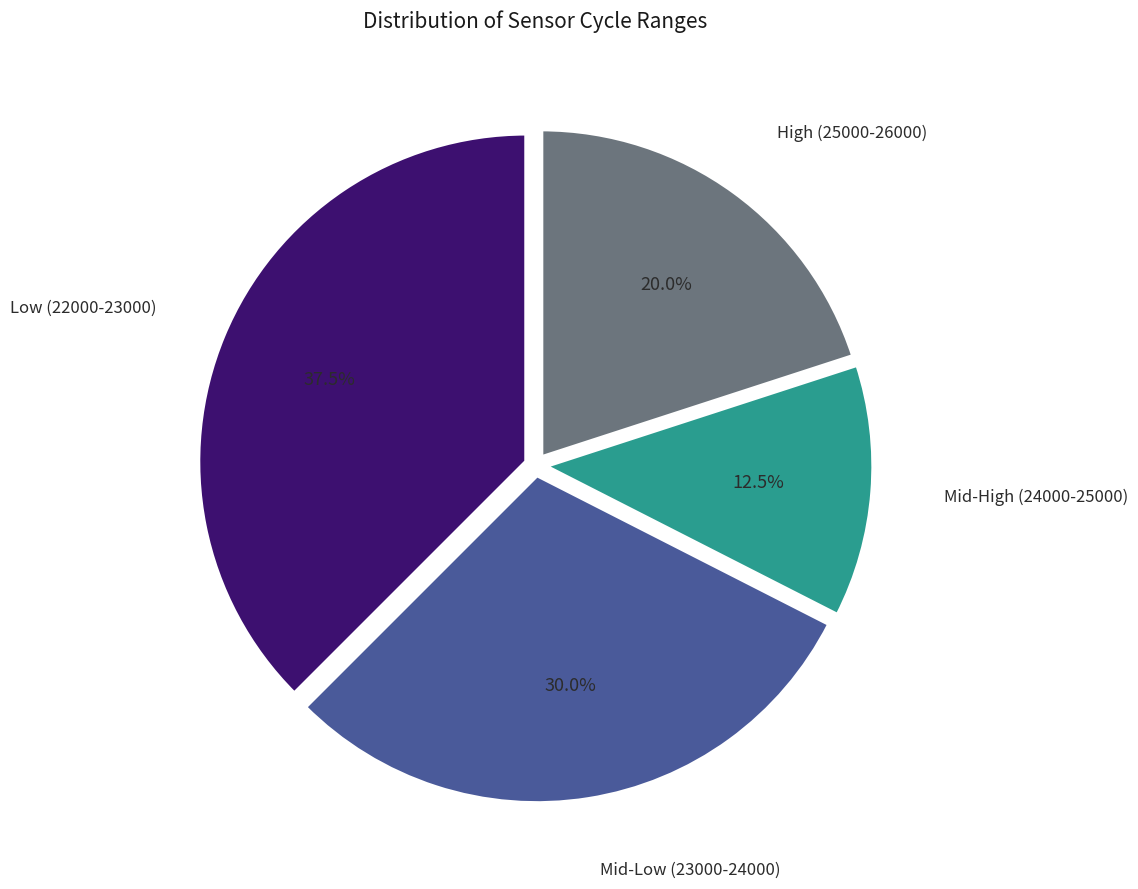

Is there a majority slice in this chart?

No